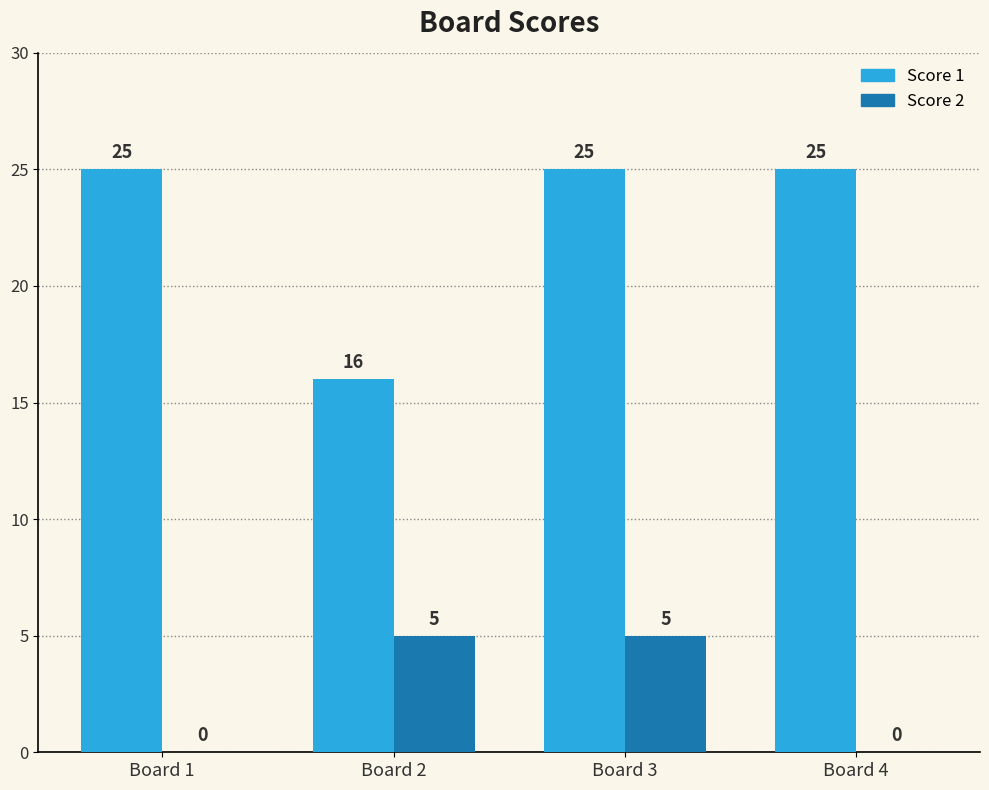

Reading left to right, extract all data points from this chart.

Score 1: Board 1=25	Board 2=16	Board 3=25	Board 4=25
Score 2: Board 1=0	Board 2=5	Board 3=5	Board 4=0